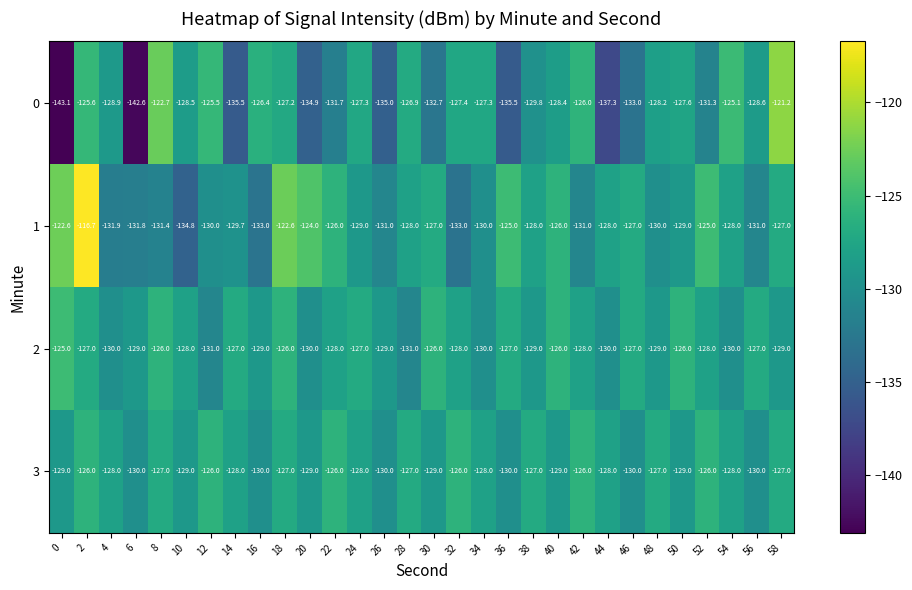

What is the total value across all series at 44?

-523.3